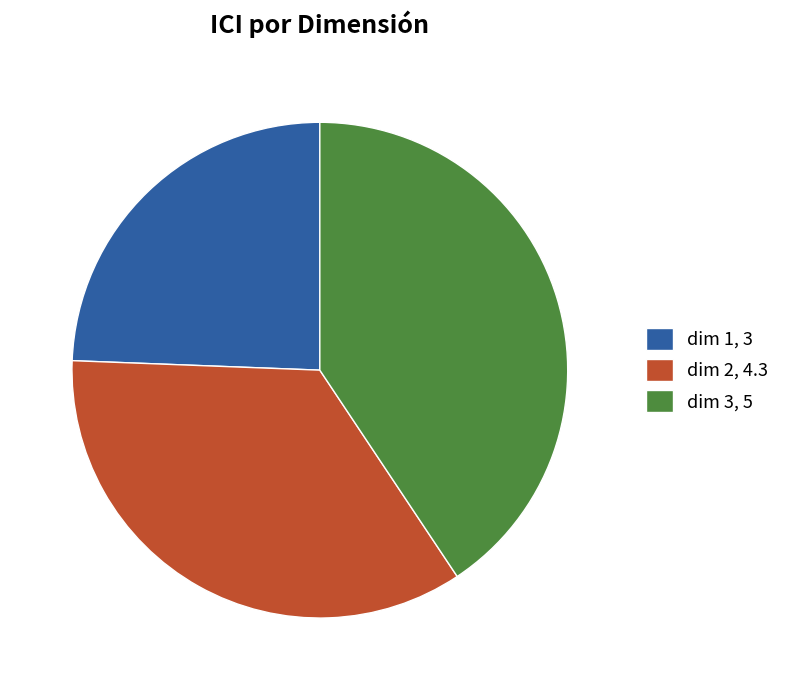

True or false: dim 3 accounts for 47% of the total.

False